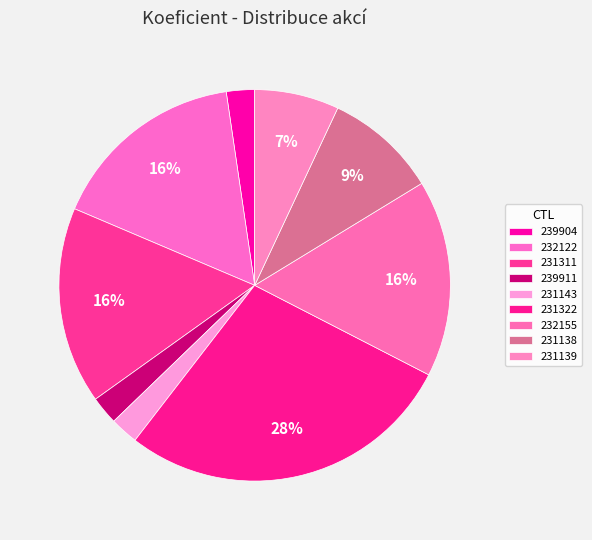

How many slices are in this pie chart?

9